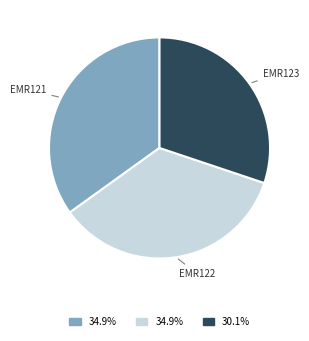

The EMR121 slice represents 44% of the pie. True or false?

False